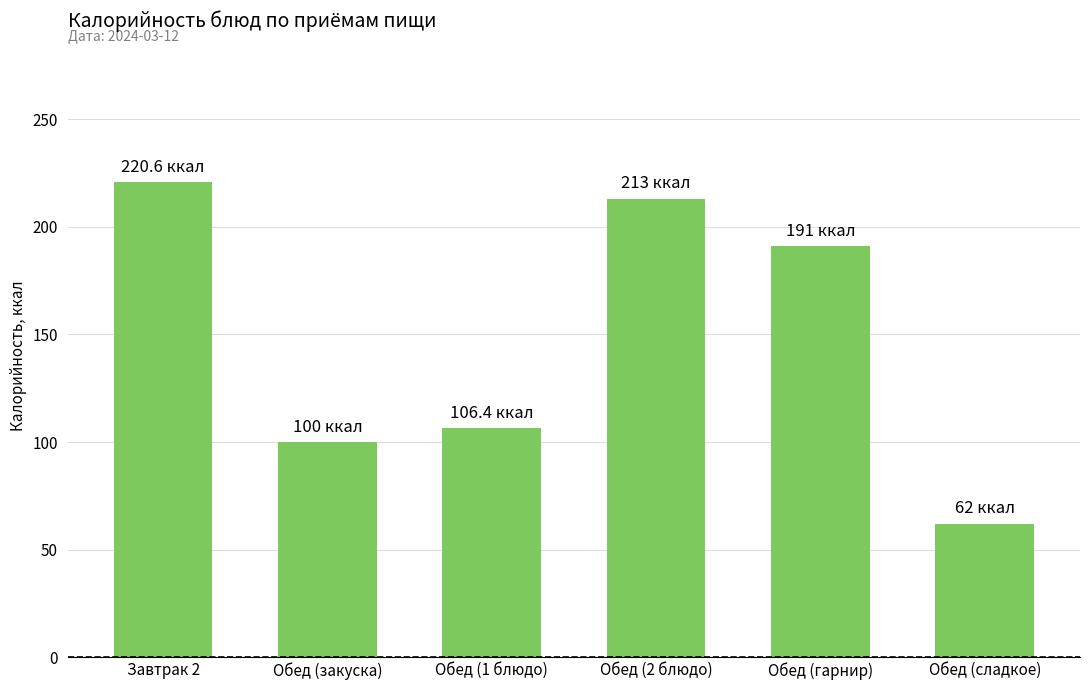

What is the change in value from Обед (закуска) to Обед (1 блюдо)?

+6.4